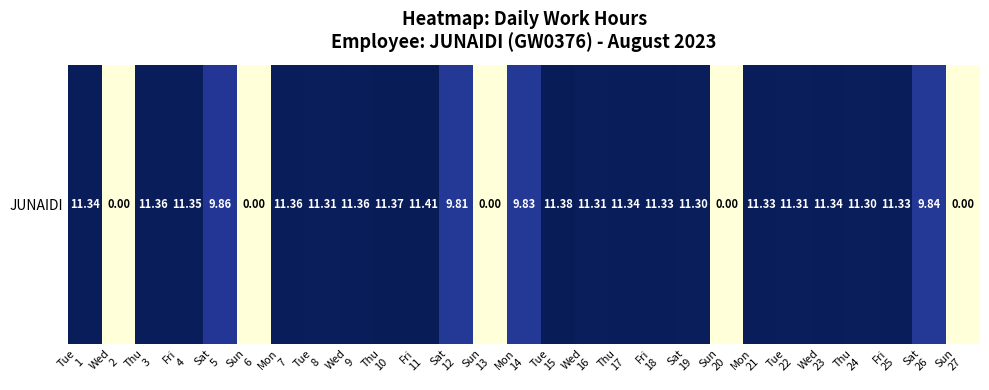

True or false: the data shows 6.0 at Fri
4.

False